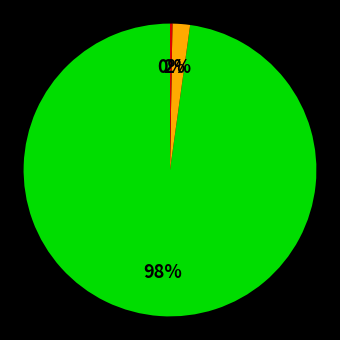

Does any single category account for the majority?

Yes